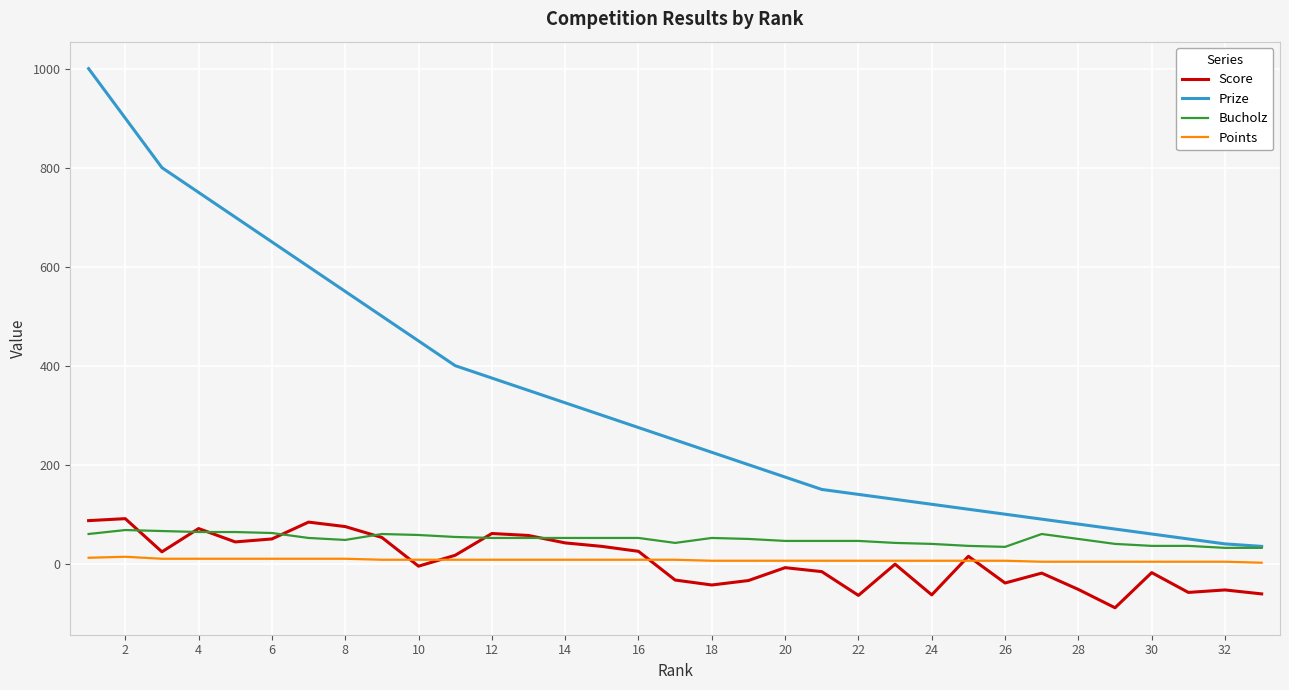

Does the chart display data point markers on the line(s)?

No